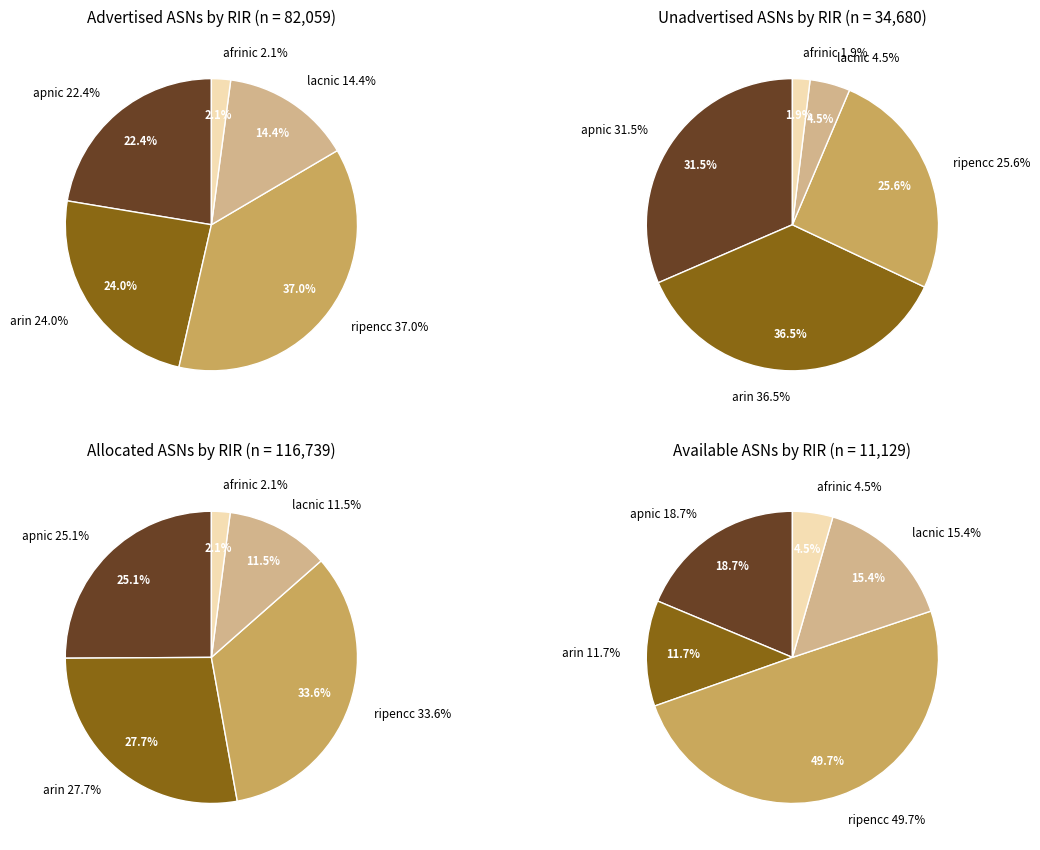

How many slices are in this pie chart?

5